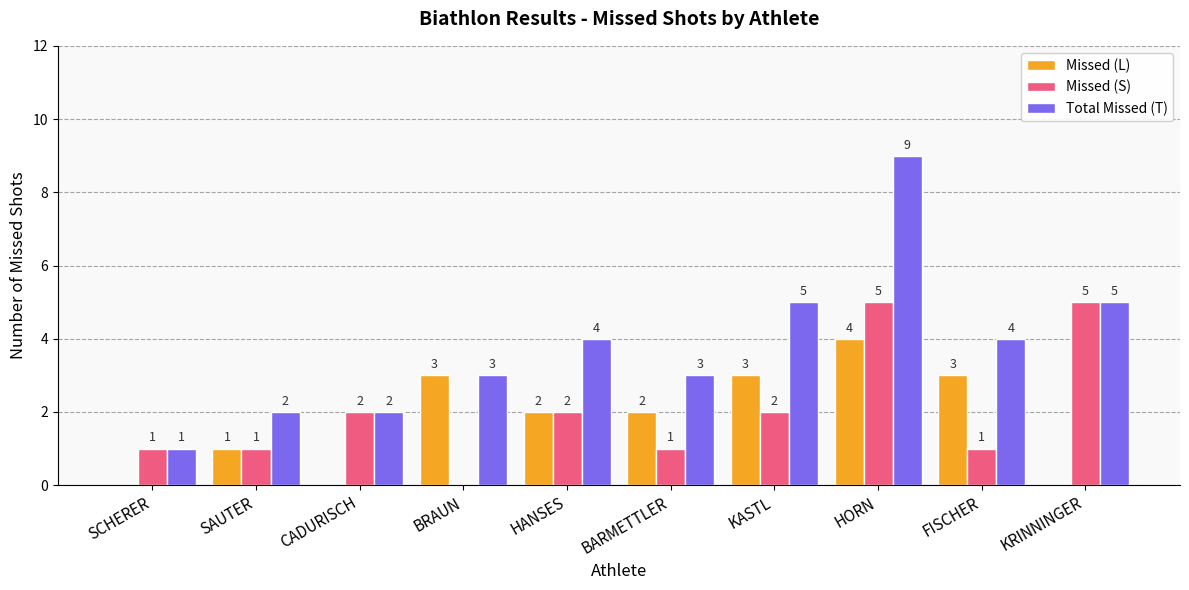

How many data points does each series have?

10